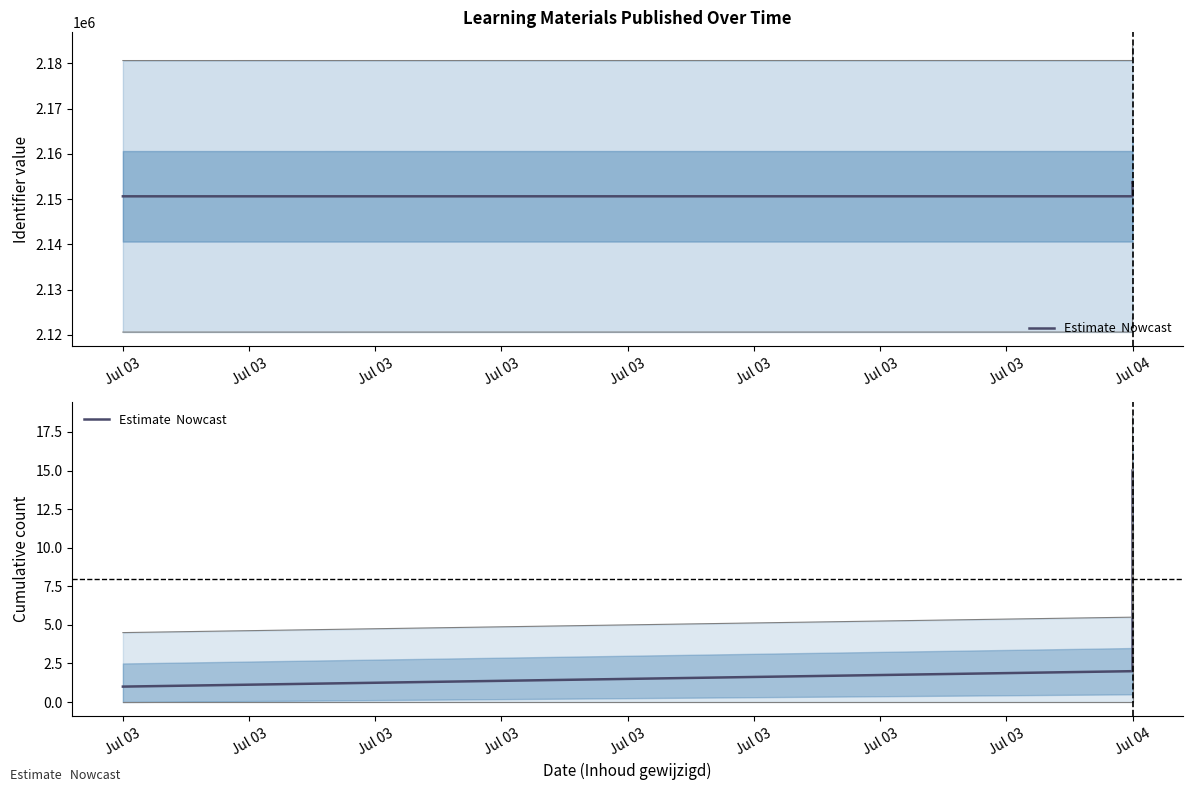

True or false: Identifier and Cumulative count intersect in this chart.

False